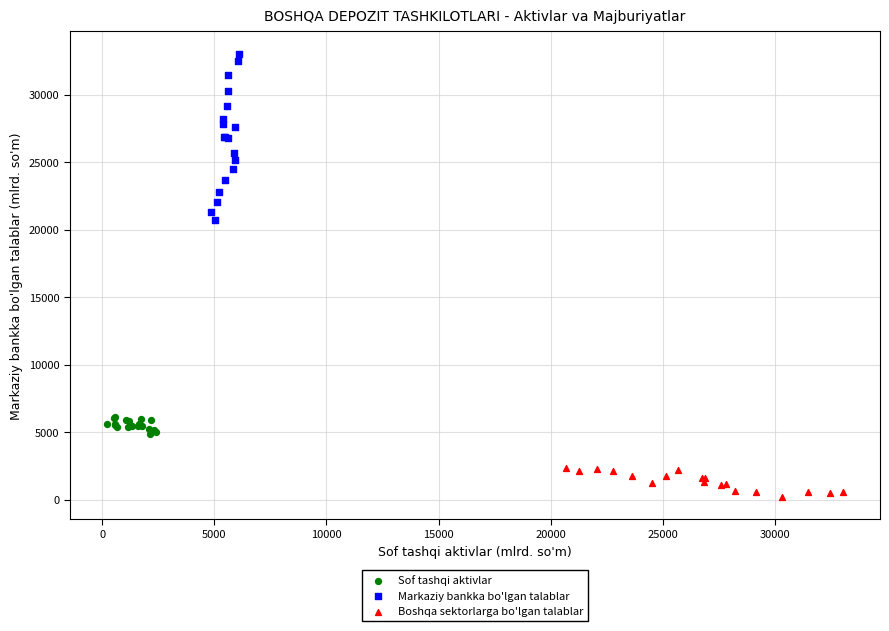

Which series has the widest spread of Y values?

Markaziy bankka bo'lgan talablar